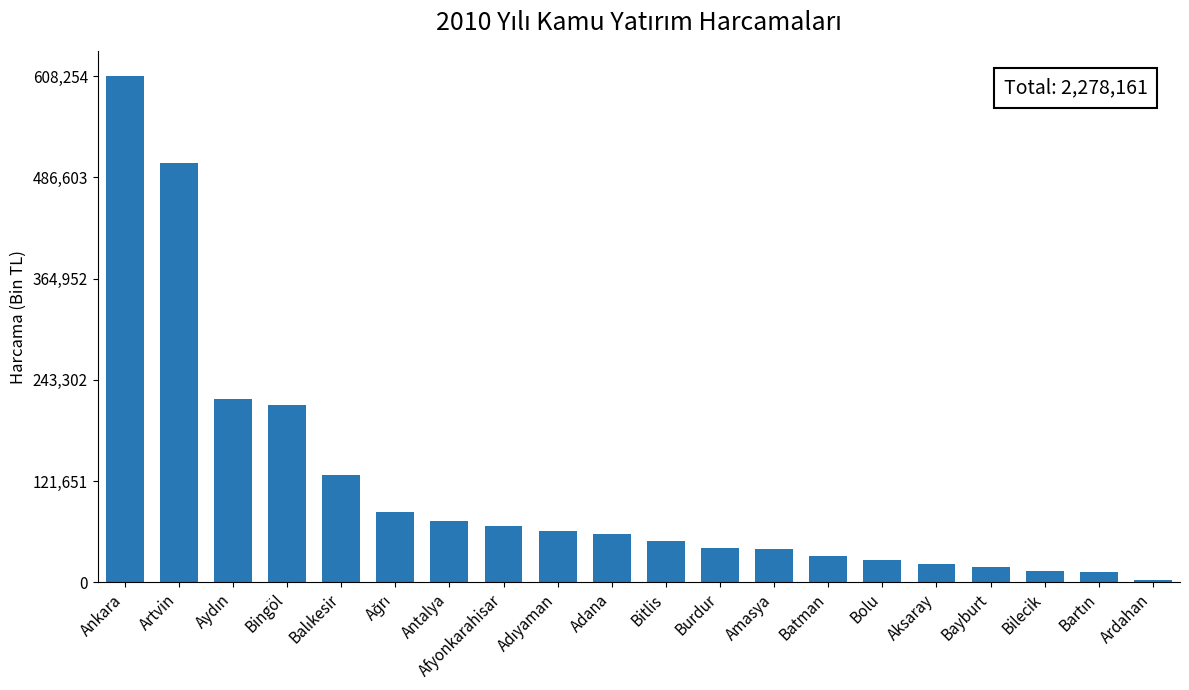

What value does the data have at Batman?

31881